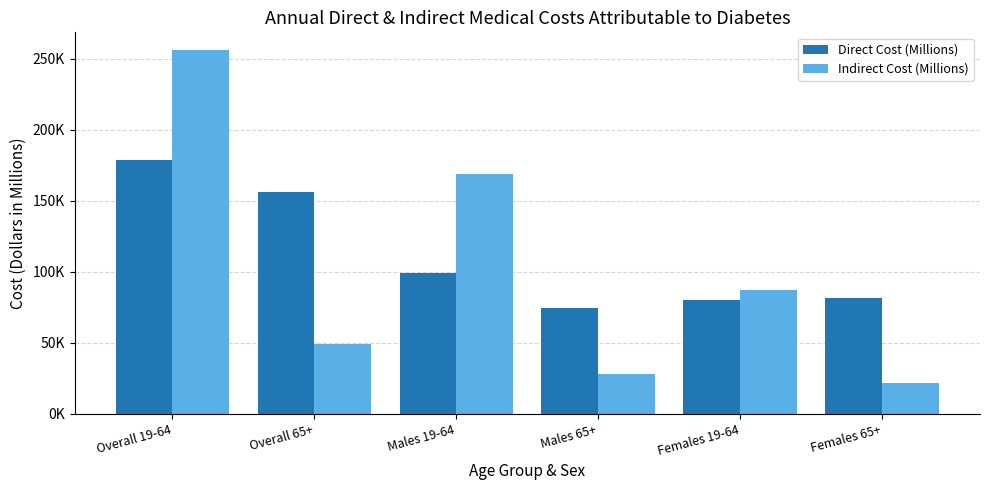

Which series has the largest range (max minus min)?

Indirect Cost (Millions)